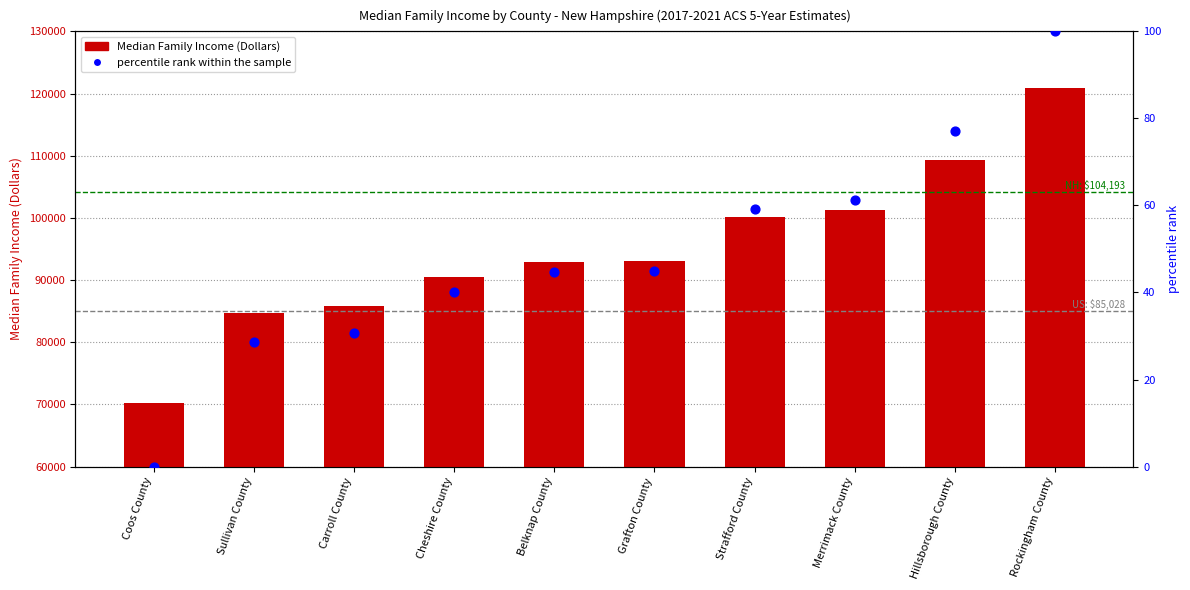

Is the value of percentile rank within the sample at Sullivan County greater than the value of Median Family Income (Dollars) at Rockingham County?

No